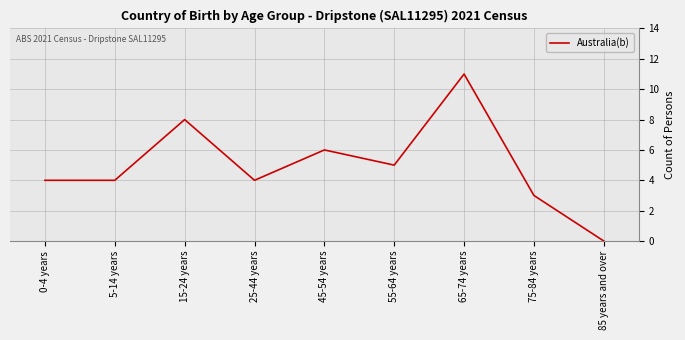

Where is the first local maximum?

15-24 years